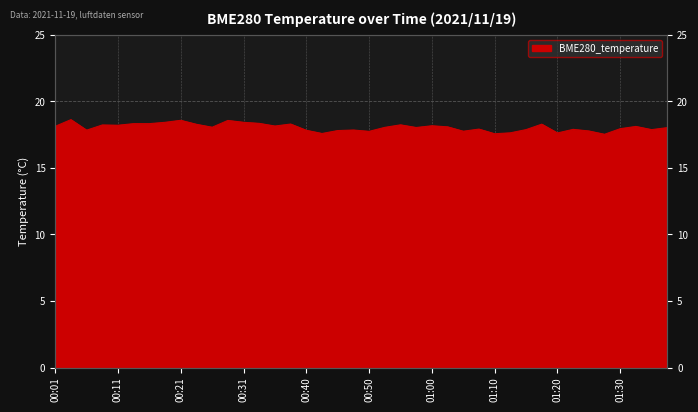

Approximately how many times larger is the value at 00:50 compared to 01:12?

1.0